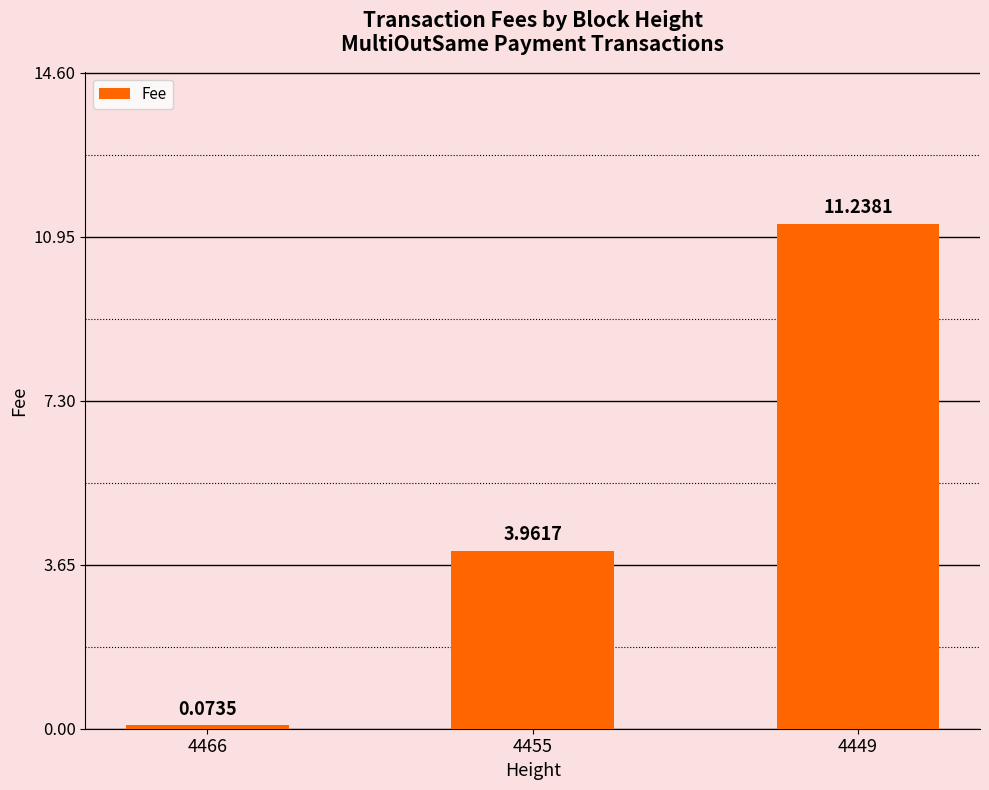

Which has a higher value, 4455 or 4449?

4449